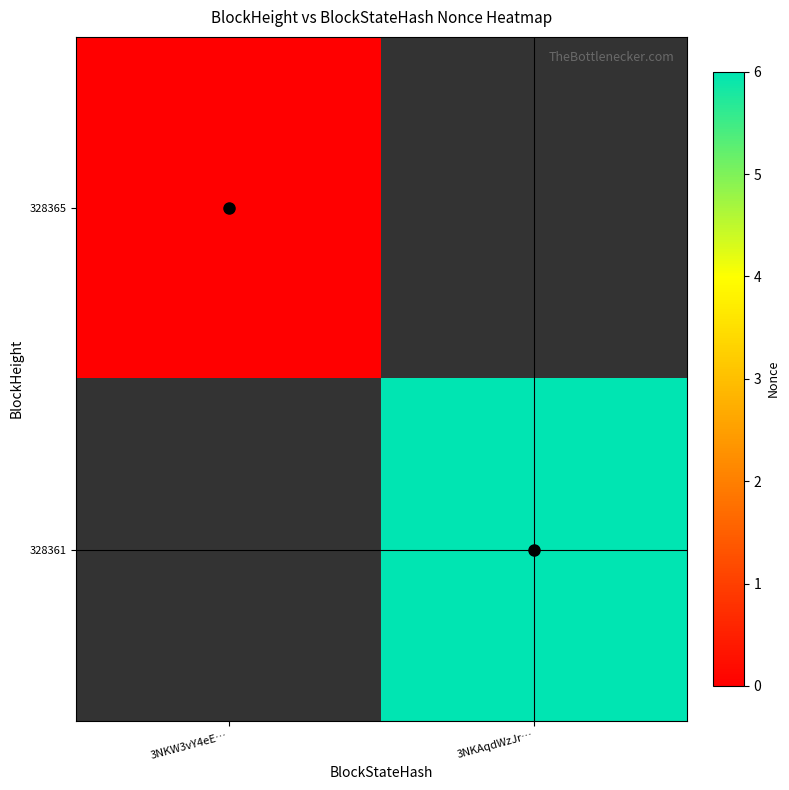

Which has a higher value, 3NKW3vY4eE… or 3NKAqdWzJr…?

3NKW3vY4eE…